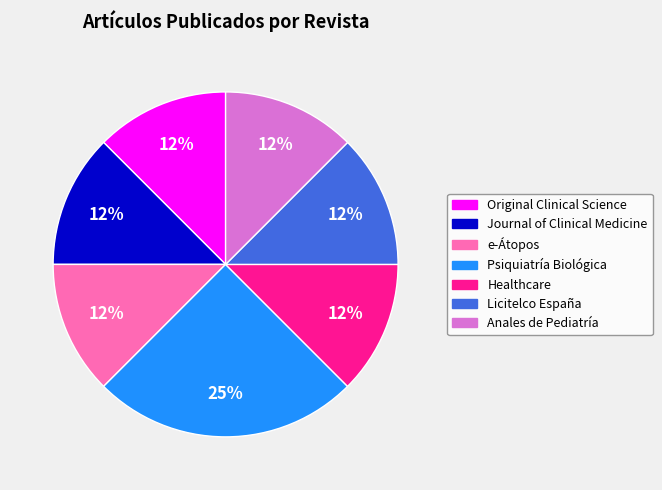

Approximately how many times larger is the value at Anales de Pediatría compared to Original Clinical Science?

1.0